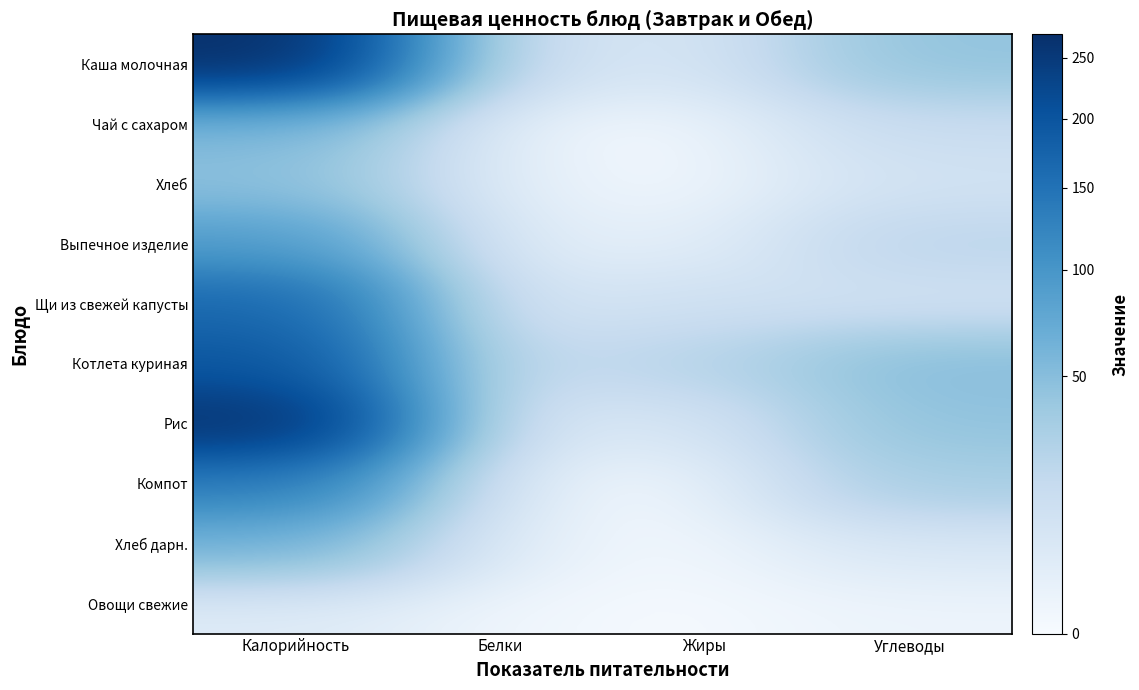

Reading left to right, what are all the values shown in this chart?

Каша молочная: Калорийность=271.0	Белки=9.6	Жиры=7.5	Углеводы=44.2
Чай с сахаром: Калорийность=57.0	Белки=0.2	Жиры=0.1	Углеводы=15.0
Хлеб: Калорийность=47.0	Белки=1.2	Жиры=0.1	Углеводы=9.7
Выпечное изделие: Калорийность=90.0	Белки=2.3	Жиры=2.3	Углеводы=21.6
Щи из свежей капусты: Калорийность=166.0	Белки=5.7	Жиры=11.5	Углеводы=9.8
Котлета куриная: Калорийность=196.0	Белки=14.4	Жиры=24.4	Углеводы=49.6
Рис: Калорийность=265.0	Белки=4.3	Жиры=7.2	Углеводы=44.4
Компот: Калорийность=133.0	Белки=0.7	Жиры=0.1	Углеводы=32.0
Хлеб дарн.: Калорийность=62.0	Белки=1.0	Жиры=0.2	Углеводы=6.2
Овощи свежие: Калорийность=4.0	Белки=0.2	Жиры=0.0	Углеводы=0.8